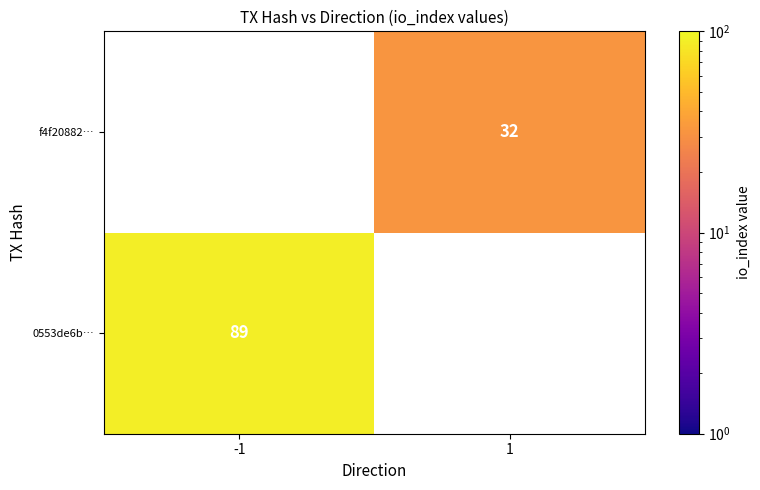

At how many categories does at least one series exceed 44?

1